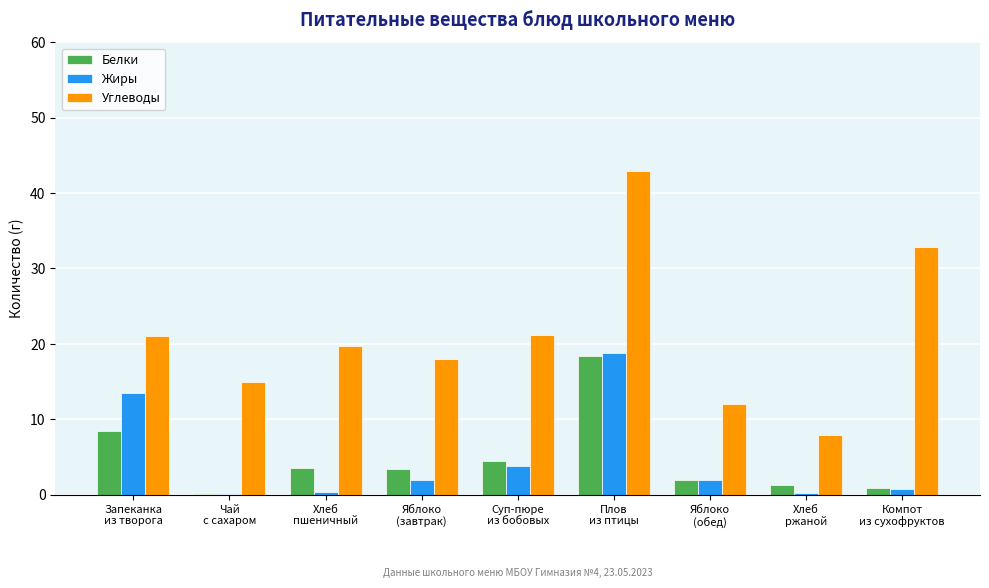

What is the sum of all Жиры values?

41.4